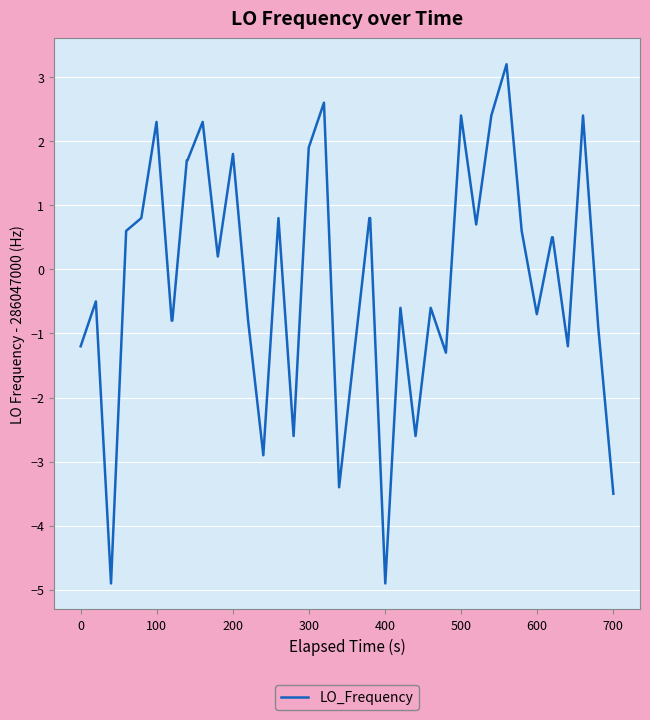

What is the smallest value displayed?

-4.9